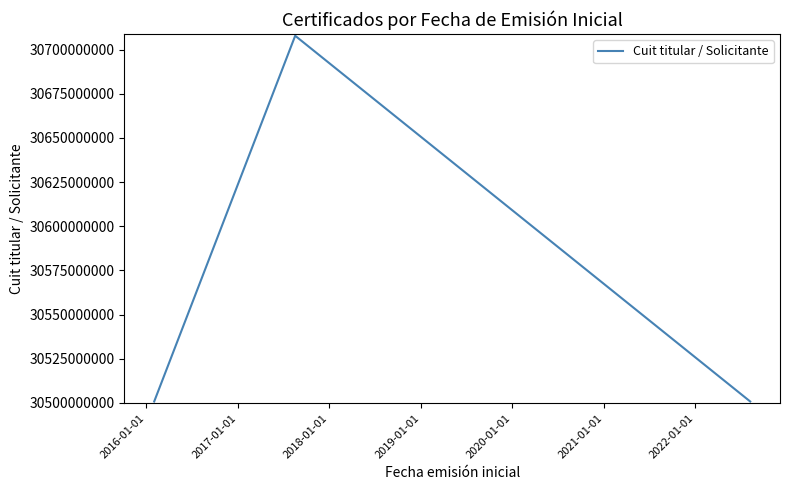

What is the difference between the maximum and minimum values?

206972857